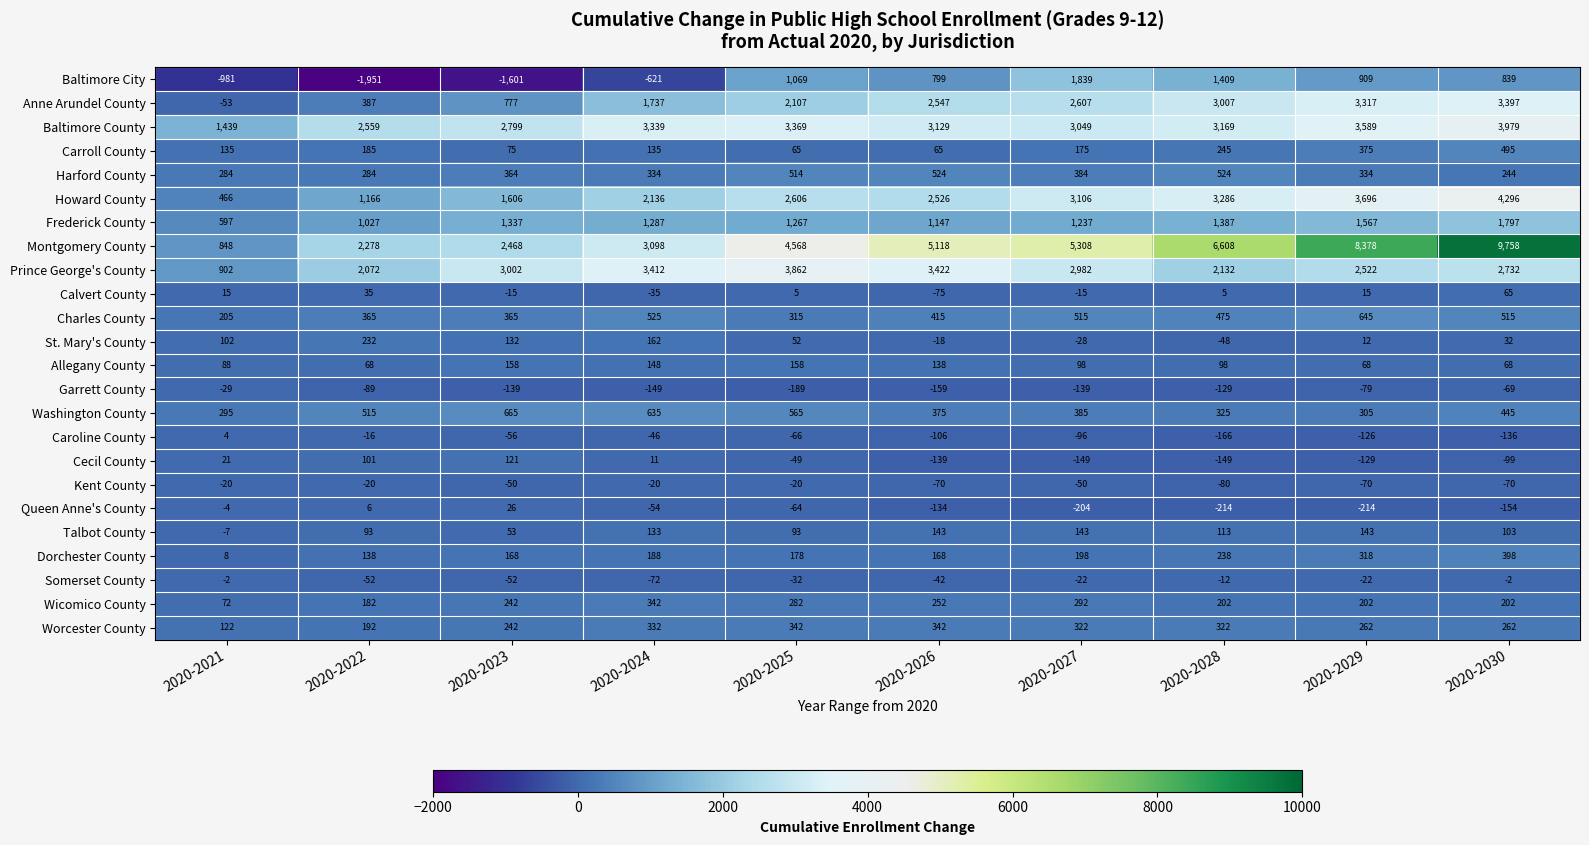

What is the difference between the second highest and minimum values in the Calvert County series?

110